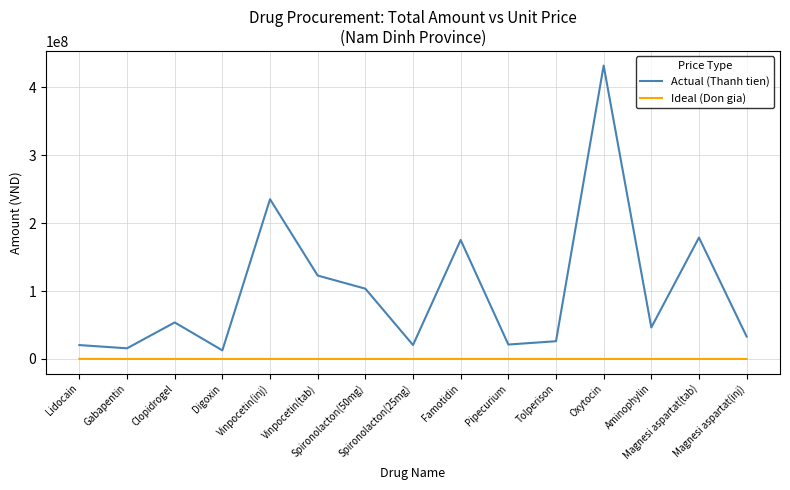

True or false: Ideal (Don gia) and Actual (Thanh tien) cross at least once.

False